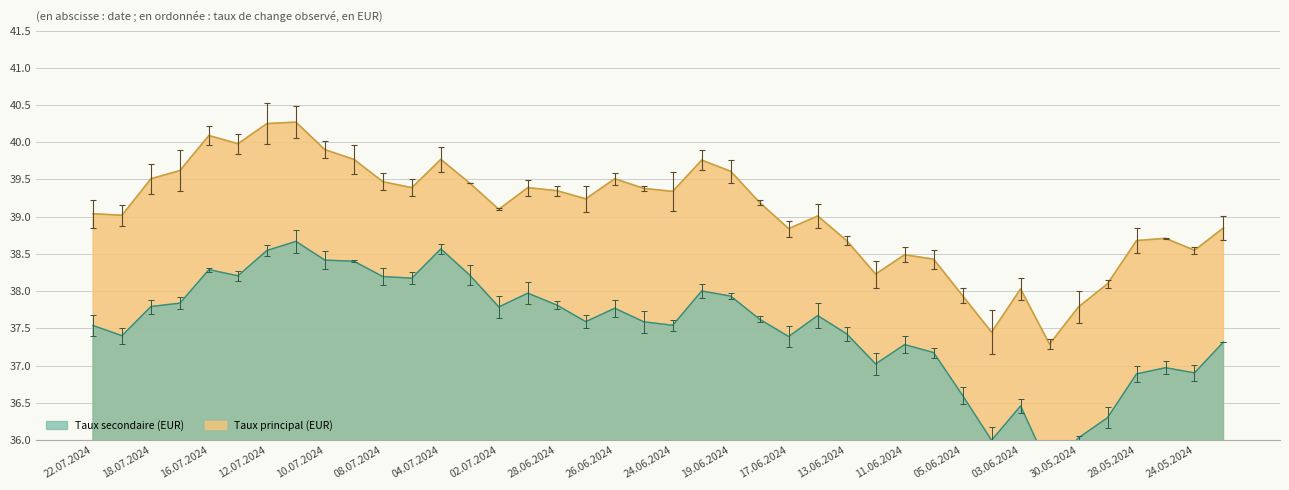

Approximately how many times larger is the value at 31.05.2024 compared to 26.06.2024?

0.9